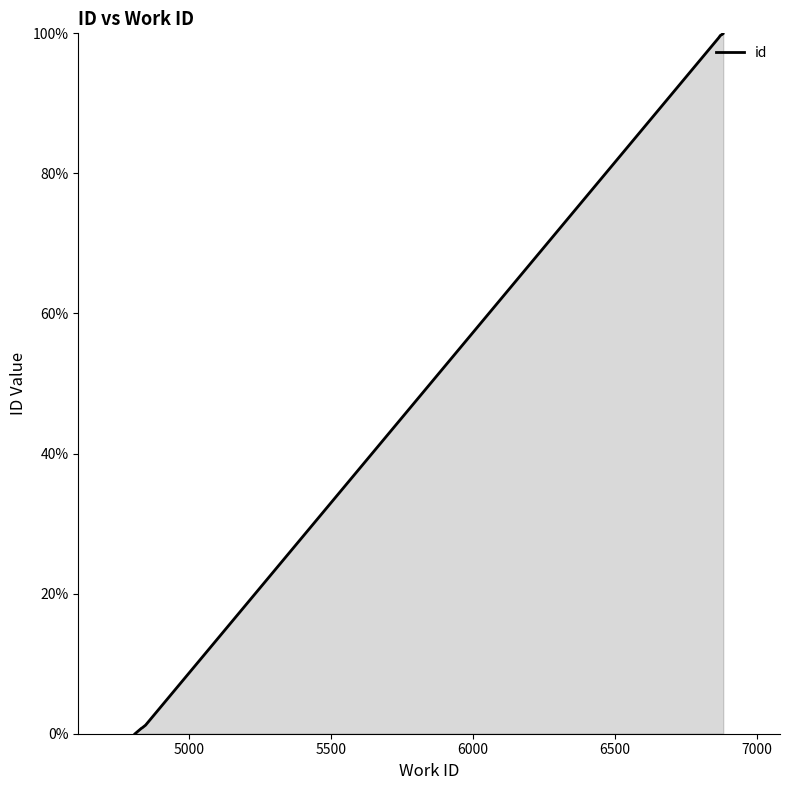

Does the chart display data point markers on the line(s)?

No